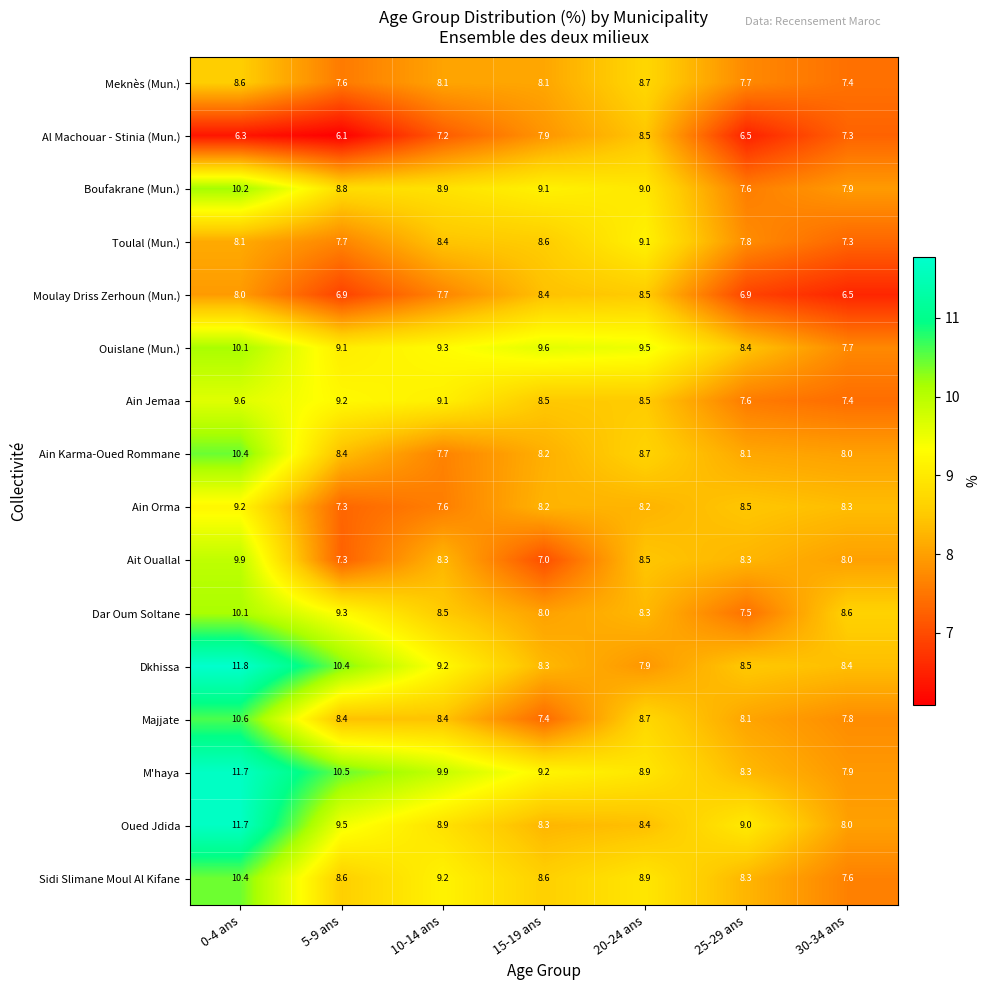

List the labels in order of Boufakrane (Mun.) value, smallest first.

25-29 ans, 30-34 ans, 5-9 ans, 10-14 ans, 20-24 ans, 15-19 ans, 0-4 ans